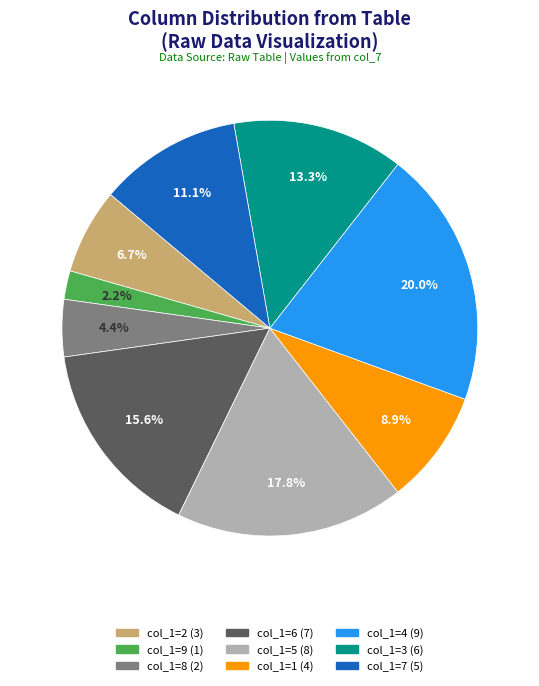

Is there a majority slice in this chart?

No